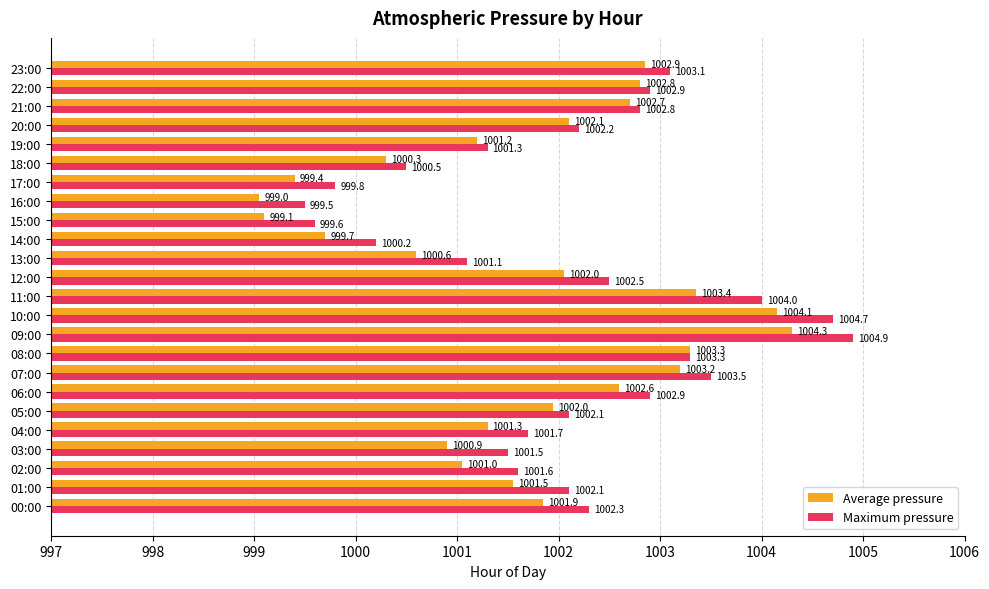

Between 02:00 and 05:00, which series saw the biggest shift?

Average pressure